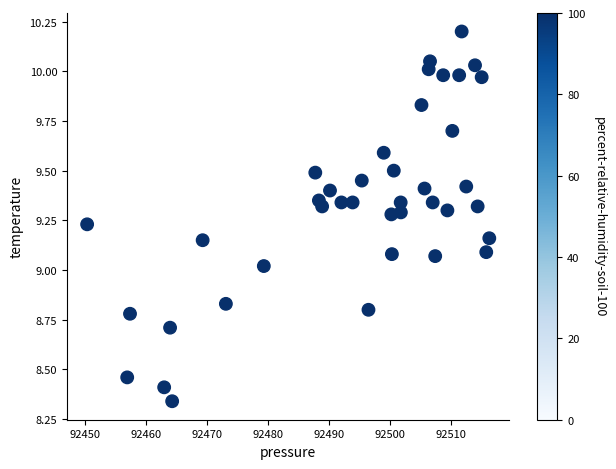

What is the range of Y values (max minus min)?

1.9